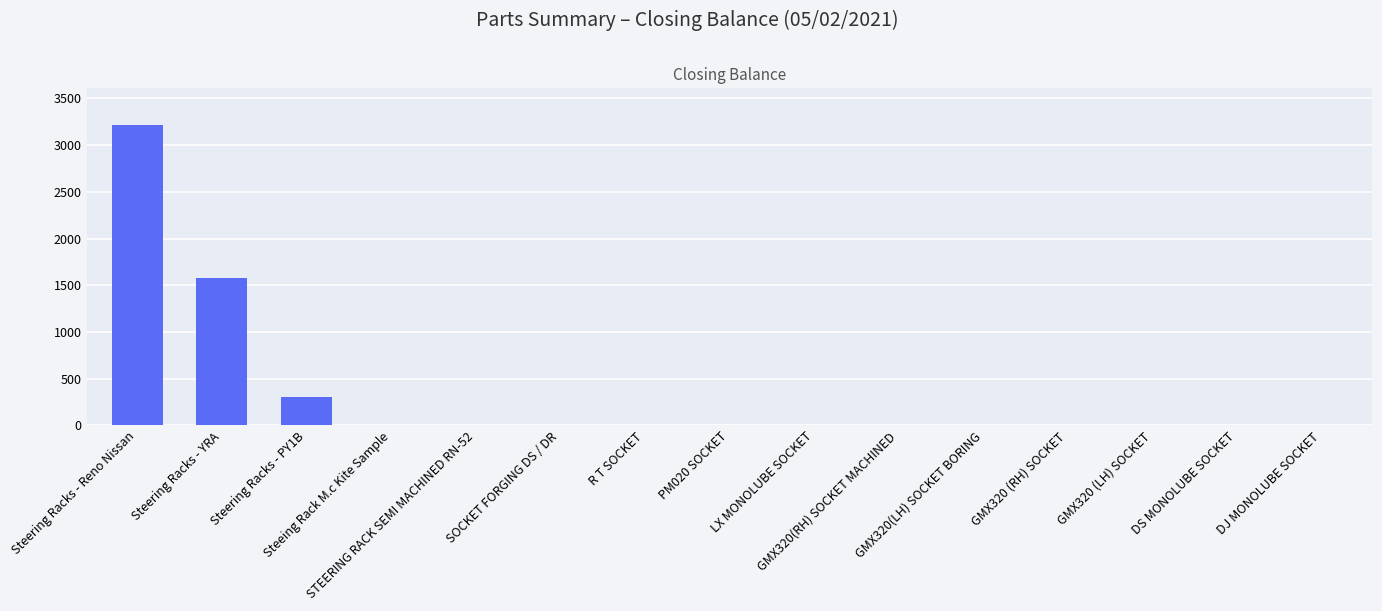

What is the maximum value shown in the chart?

3220